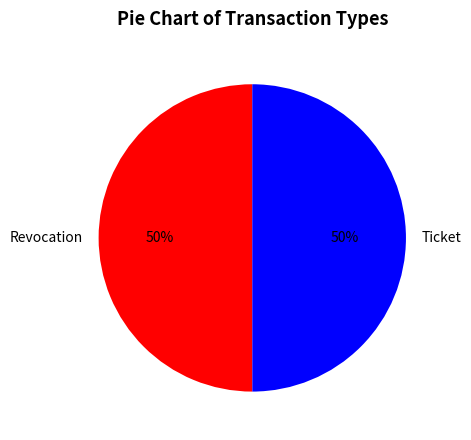

Is it true that Ticket is 50% of the pie?

True